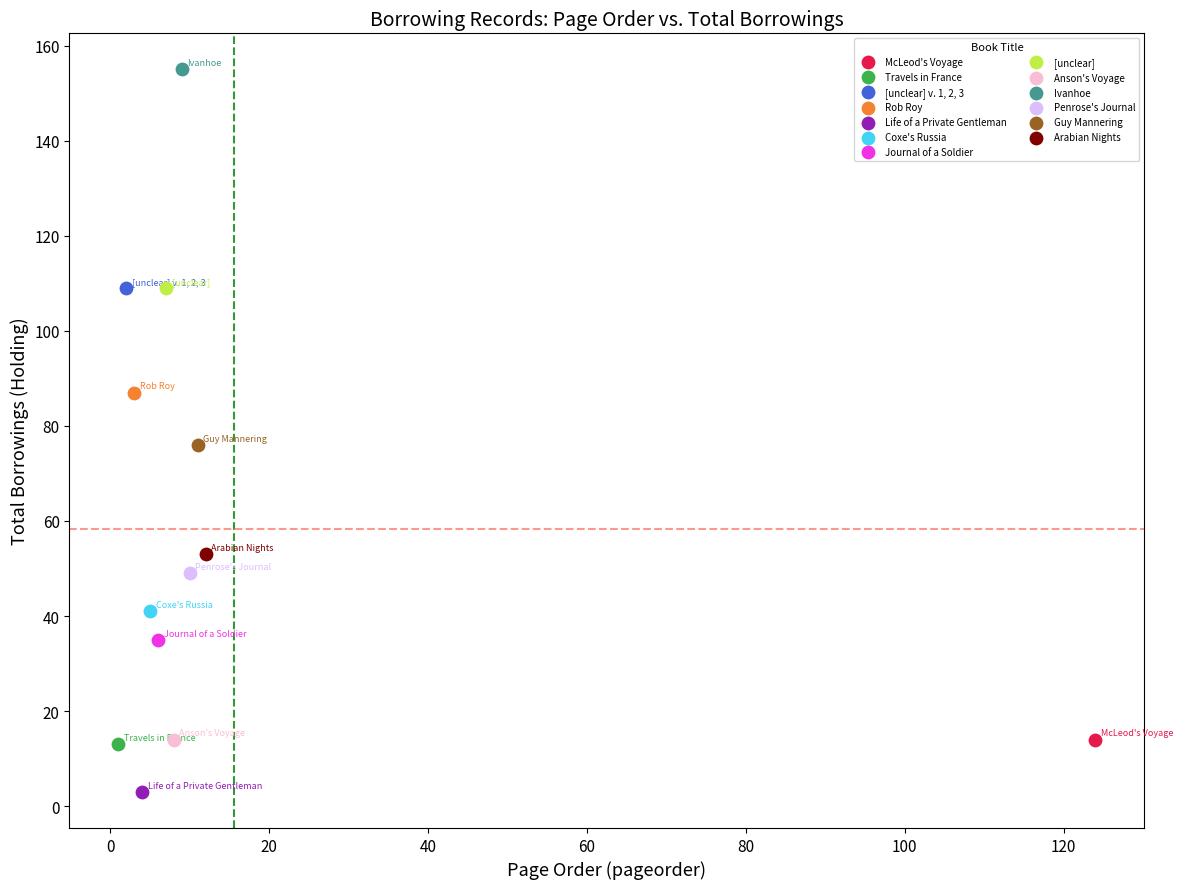

Which series contains the highest Y value?

Ivanhoe